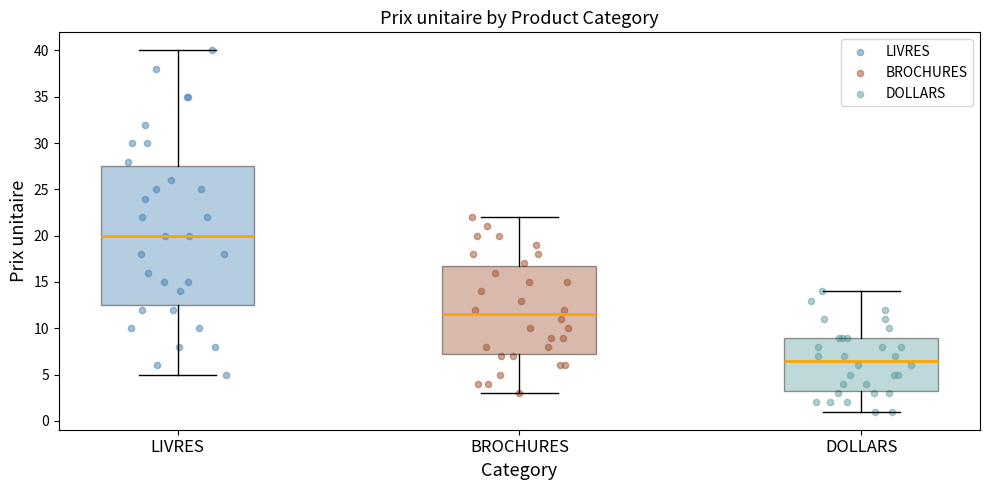

Reading left to right, read every box against the y-axis: the position of its median line, the range the box covers, and the ends of its whiskers. The values are not printed on the chart, so give them approximately, as read against the axis.

LIVRES: median 20.0, box 12.5 to 27.5, whiskers 5.0 to 40.0
BROCHURES: median 11.5, box 7.5 to 17.0, whiskers 3.0 to 22.0
DOLLARS: median 6.5, box 3.5 to 9.0, whiskers 1.0 to 14.0